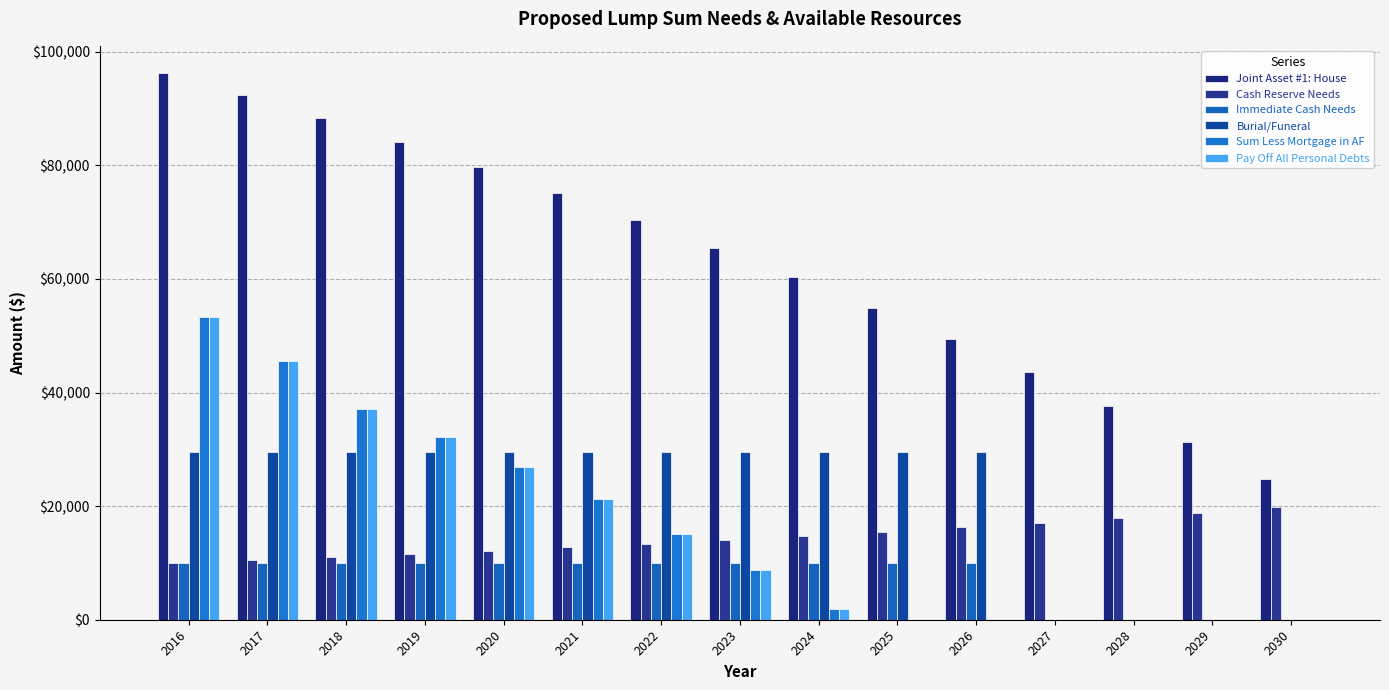

Which series has the largest total across all categories?

Joint Asset #1: House